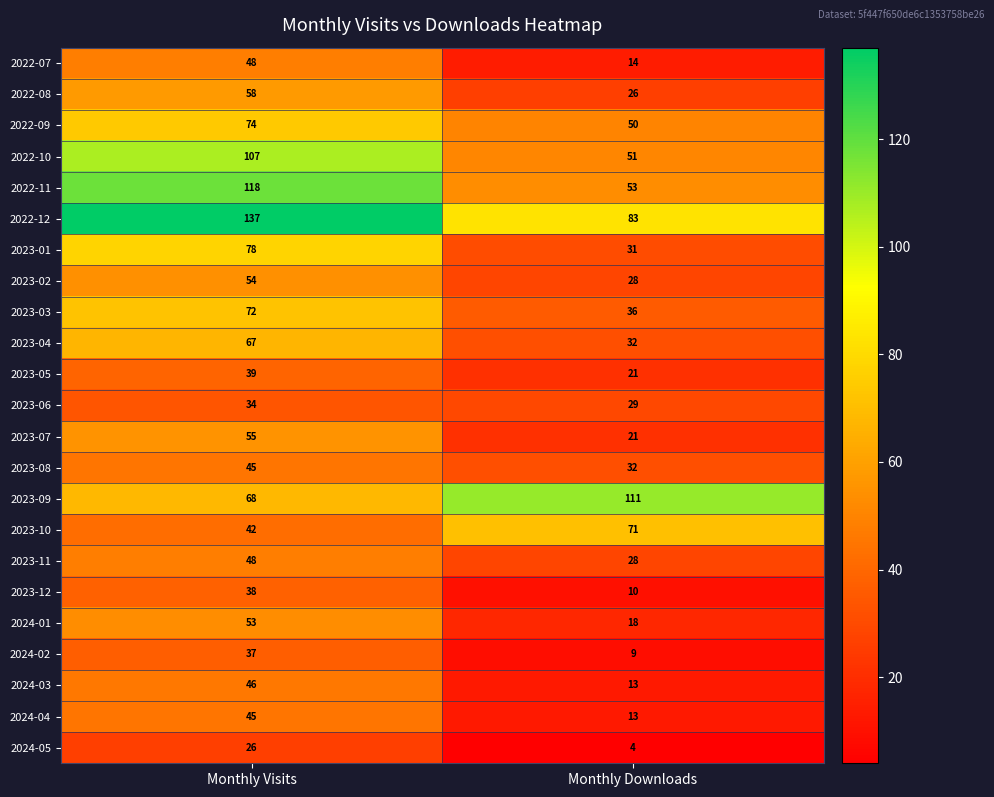

The 2023-02 series shows 54 at Monthly Visits. True or false?

True